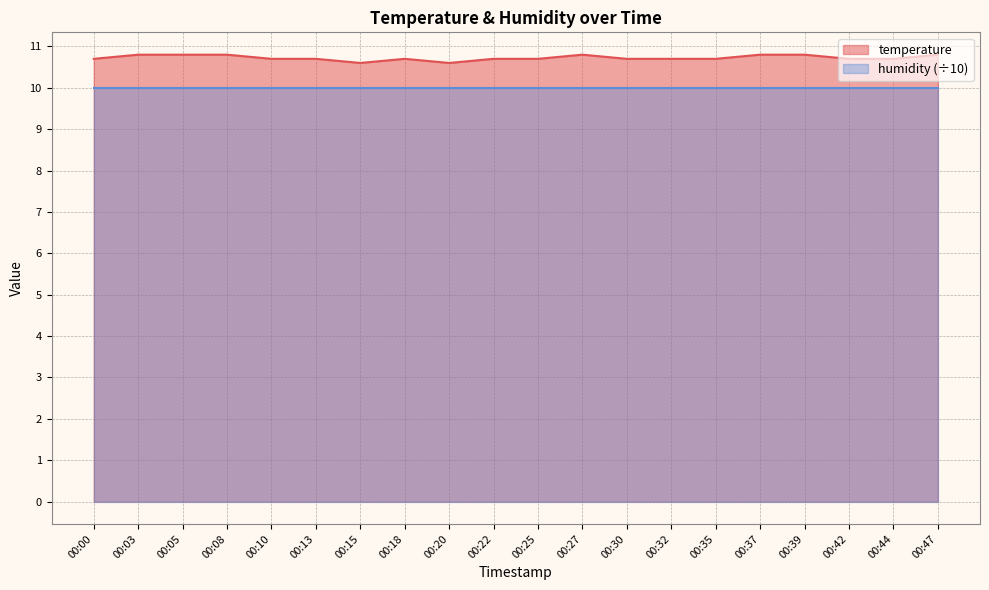

Between 00:00 and 00:39, which is larger?

00:39